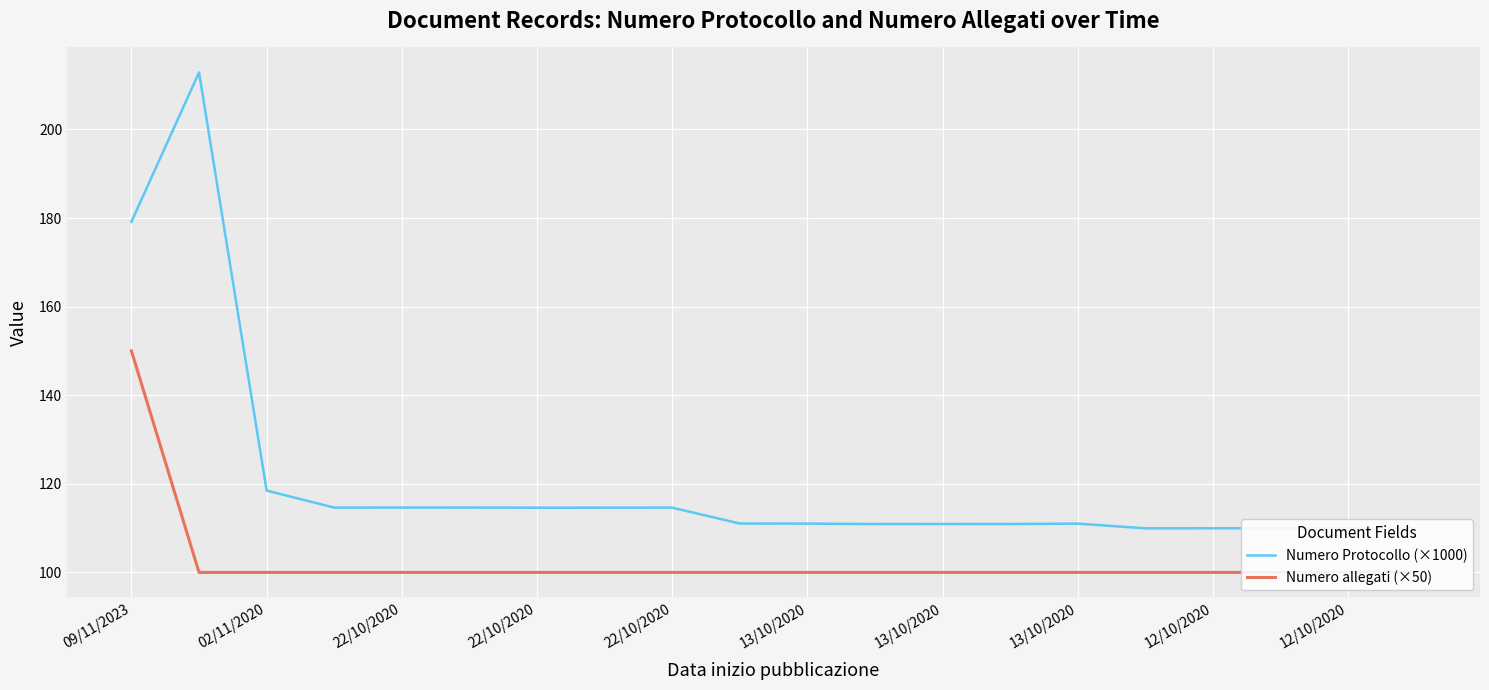

What is the difference between the Numero Protocollo (×1000) values at 13 and 02/11/2020?

101.9